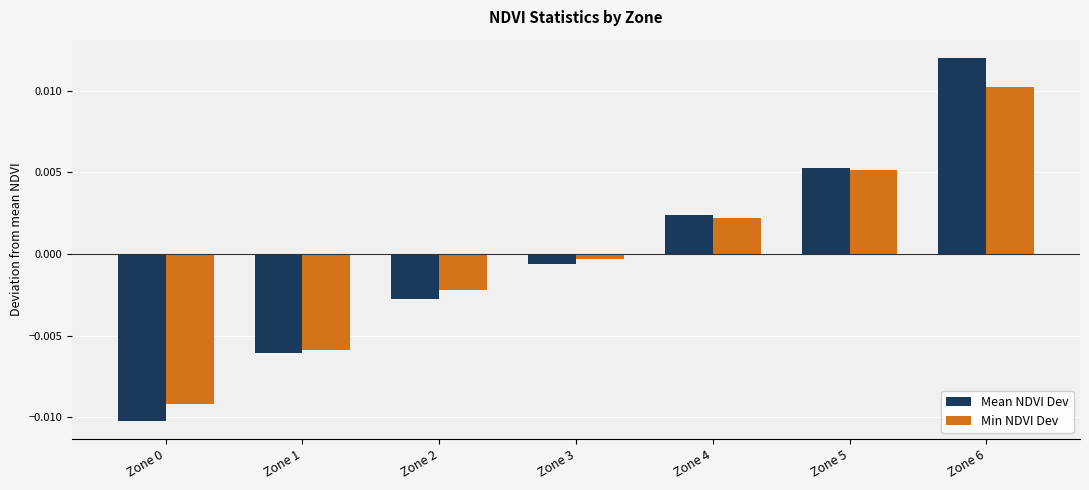

What are all the series names shown in the legend?

Mean NDVI Dev, Min NDVI Dev